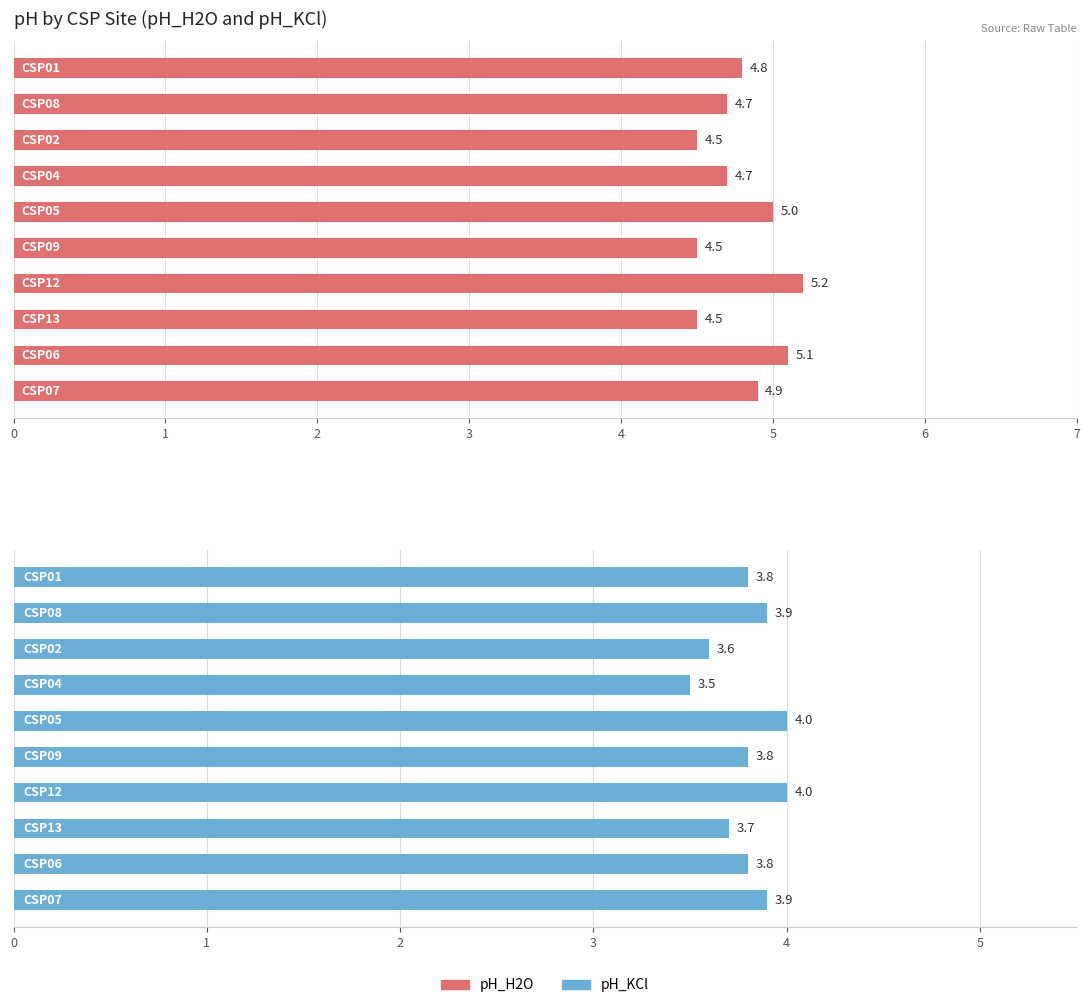

Between 6 and 3, which is larger?

6